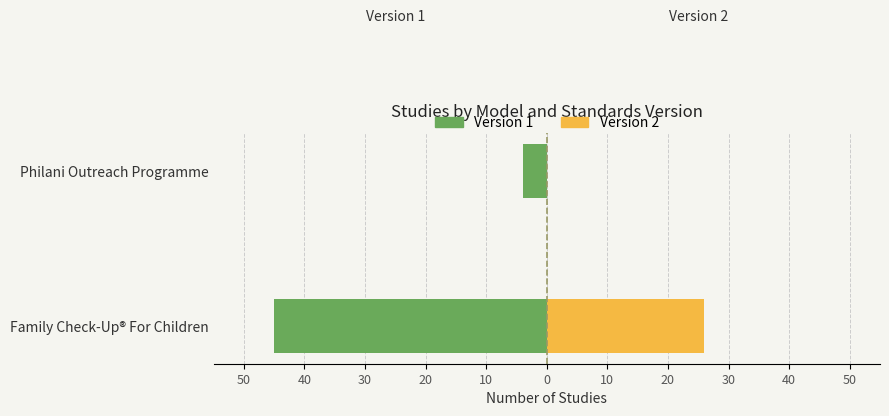

The value of Version 2 at Family Check-Up® For Children is 7. True or false?

False